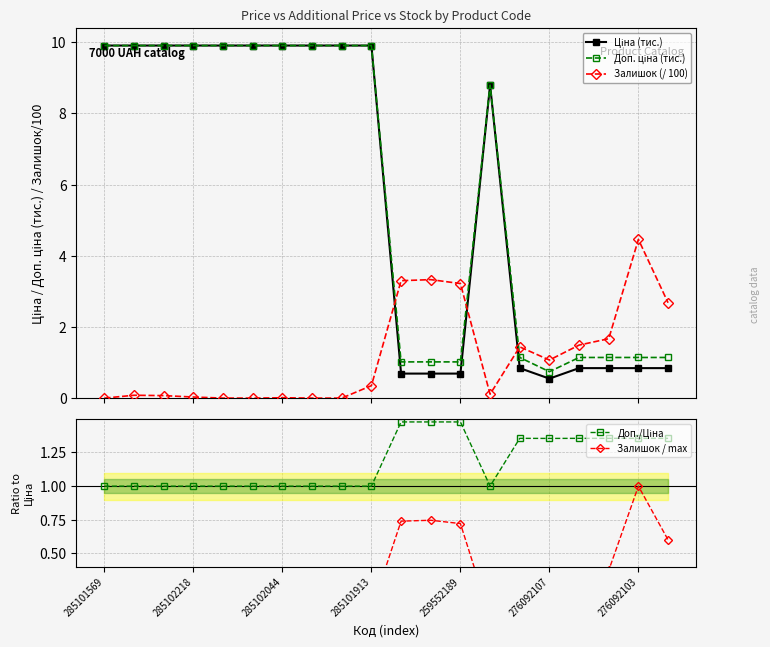

Which series has the largest total across all categories?

Доп. ціна (тис.)